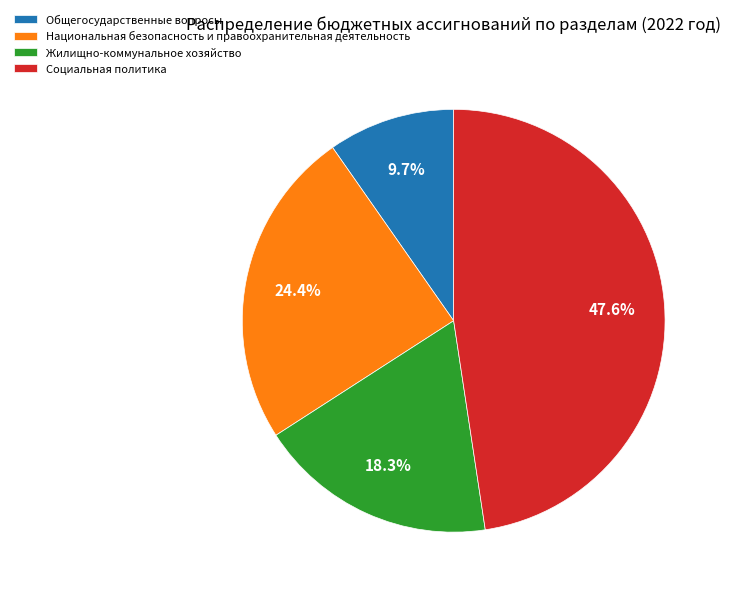

Do Социальная политика and Жилищно-коммунальное хозяйство together represent more than half of the pie?

Yes